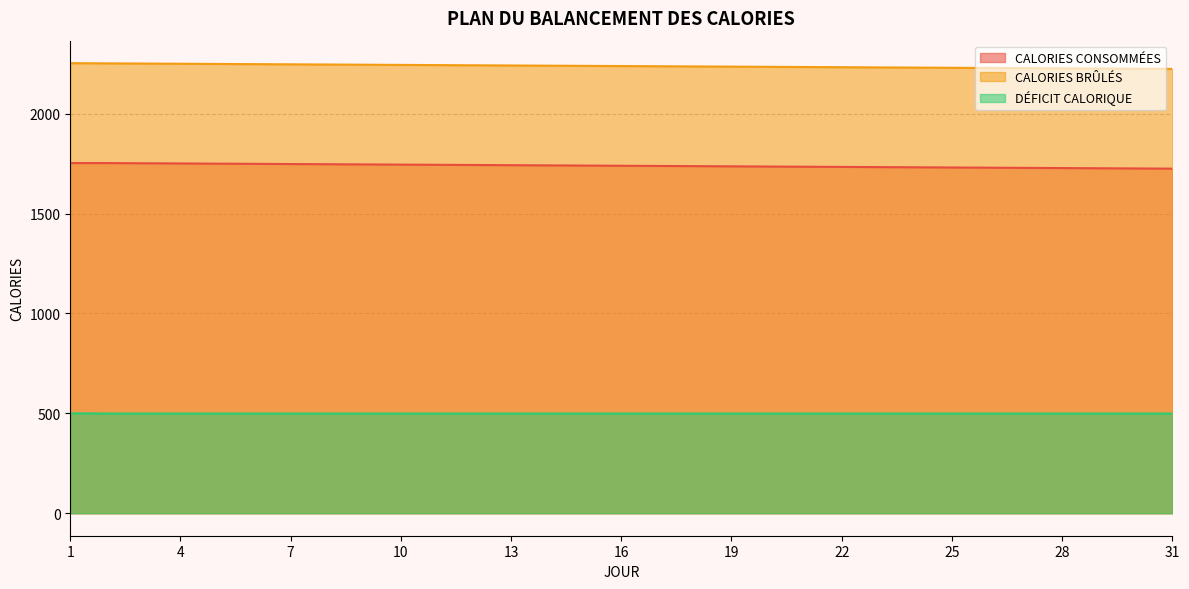

What is the minimum value shown in the chart?

499.0